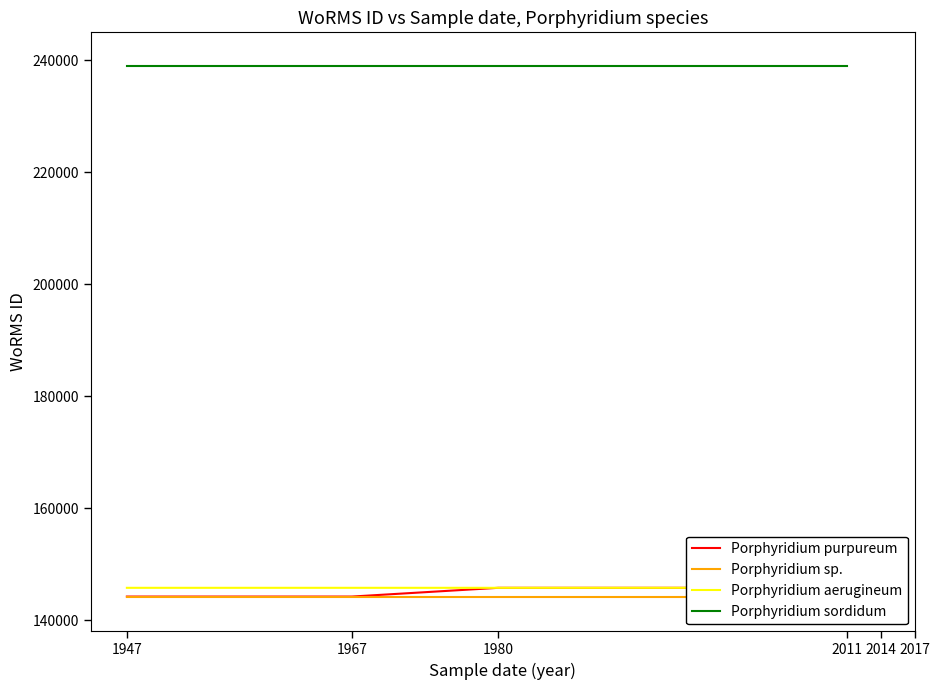

Read the Porphyridium purpureum value at 1967.

144227